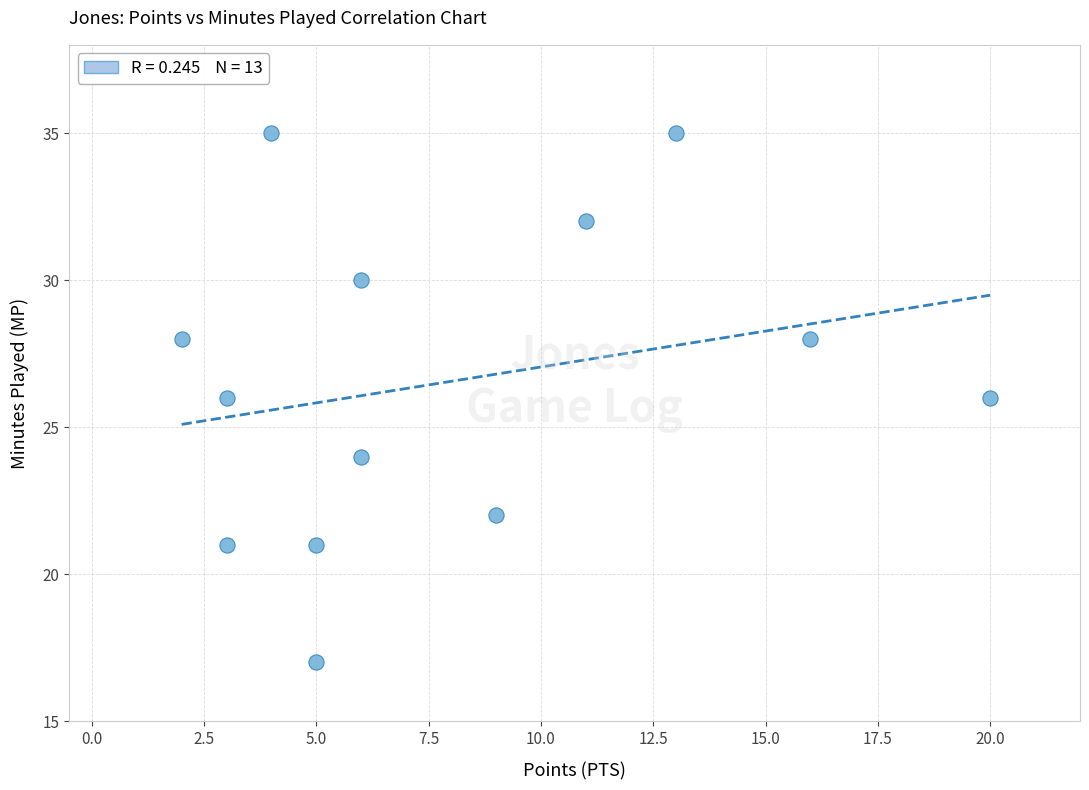

What is the range of X values (max minus min)?

18